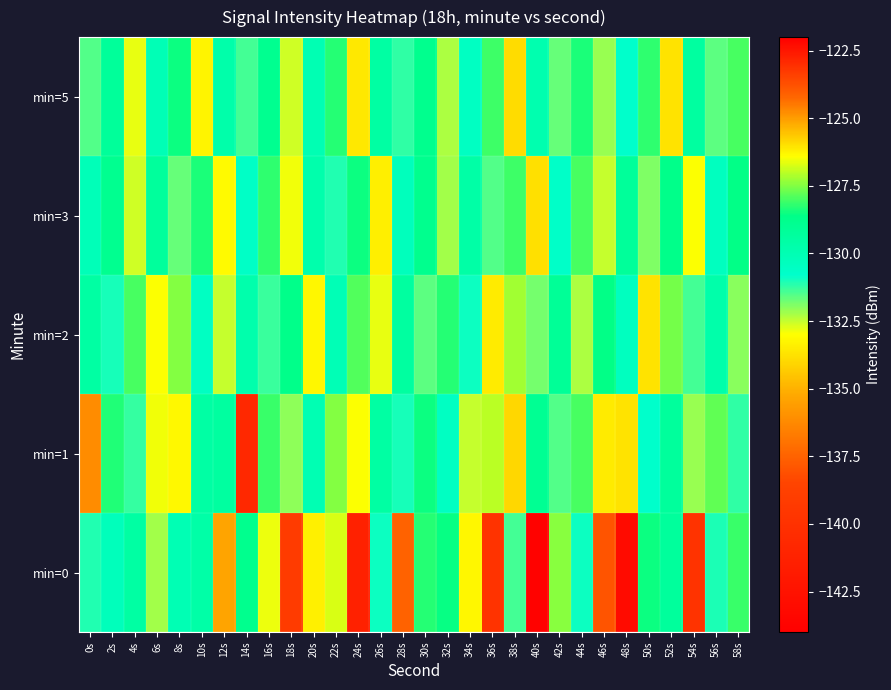

Which series has the widest spread of values?

min=0